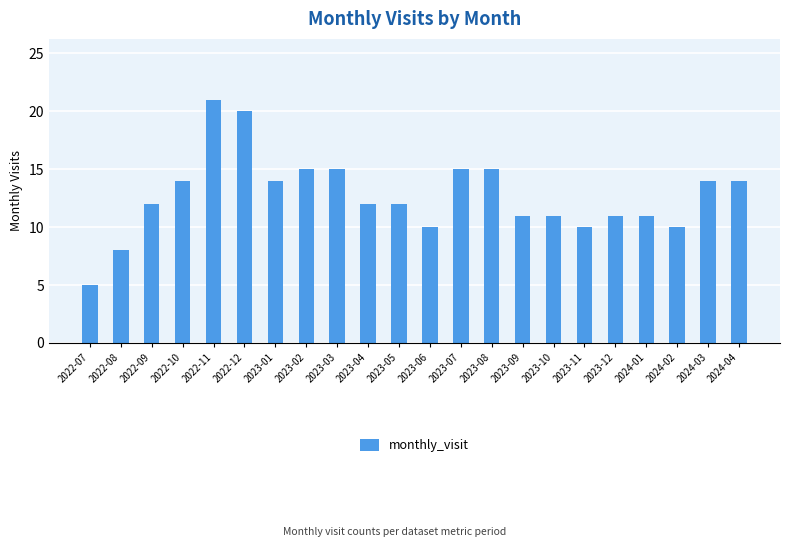

Reading left to right, extract all data points from this chart.

5	8	12	14	21	20	14	15	15	12	12	10	15	15	11	11	10	11	11	10	14	14